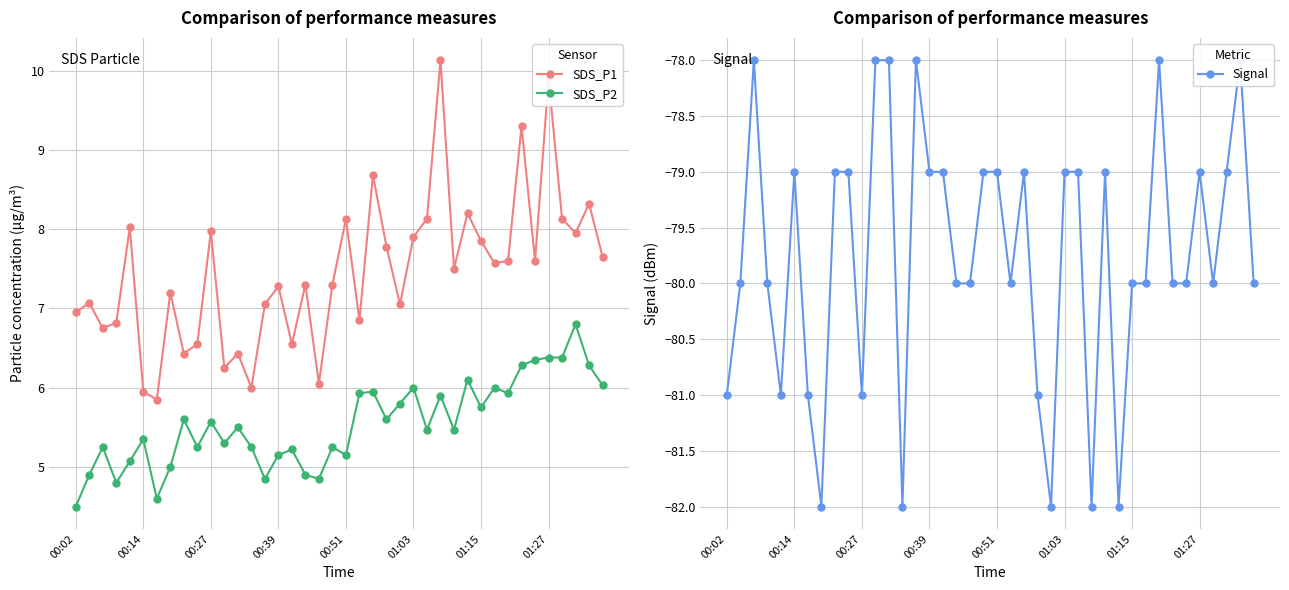

What is the difference between the maximum and minimum values in the SDS_P2 series?

2.3